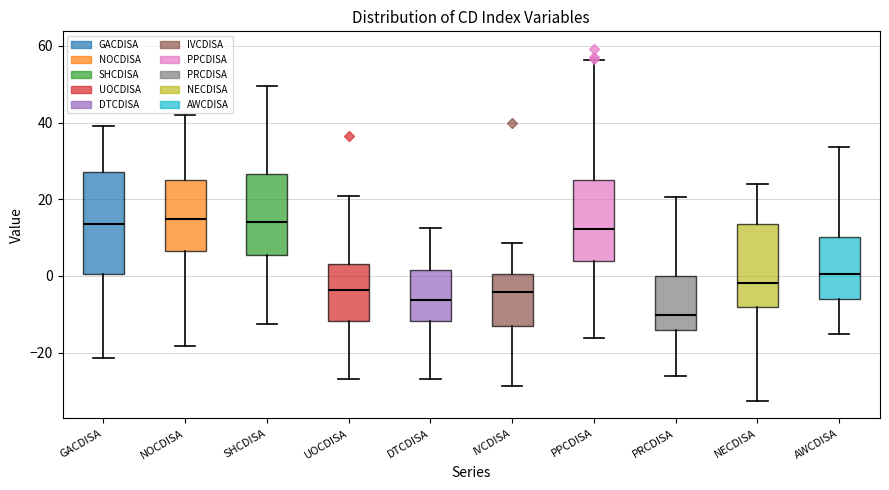

Reading left to right, read every box against the y-axis: the position of its median line, the range the box covers, and the ends of its whiskers. The values are not printed on the chart, so give them approximately, as read against the axis.

GACDISA: median 14, box 0 to 28, whiskers -22 to 40
NOCDISA: median 14, box 6 to 26, whiskers -18 to 42
SHCDISA: median 14, box 6 to 26, whiskers -12 to 50
UOCDISA: median -4, box -12 to 4, whiskers -26 to 20
DTCDISA: median -6, box -12 to 2, whiskers -26 to 12
IVCDISA: median -4, box -14 to 0, whiskers -28 to 8
PPCDISA: median 12, box 4 to 24, whiskers -16 to 56
PRCDISA: median -10, box -14 to 0, whiskers -26 to 20
NECDISA: median -2, box -8 to 14, whiskers -32 to 24
AWCDISA: median 0, box -6 to 10, whiskers -16 to 34